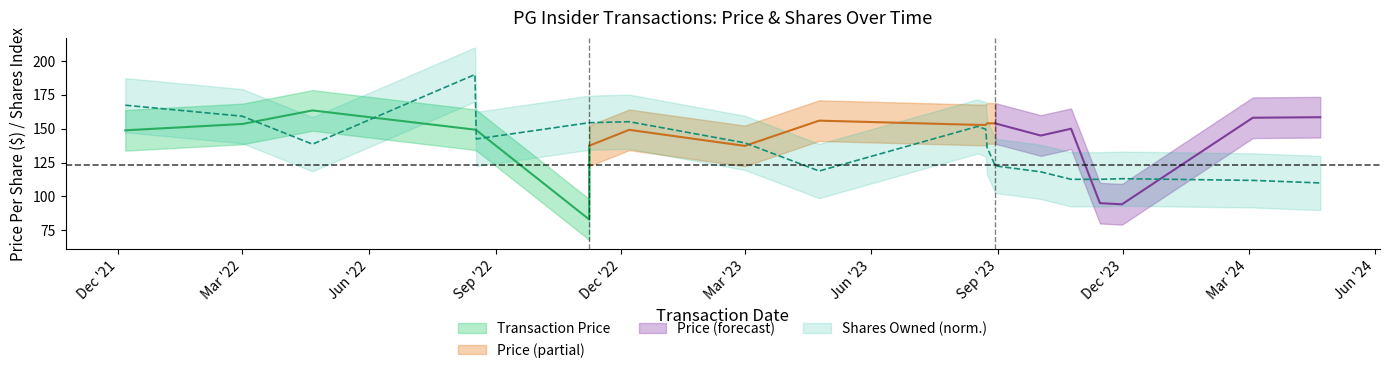

What is the difference between the values at 2022-04-21 and 2022-12-07?

16.6